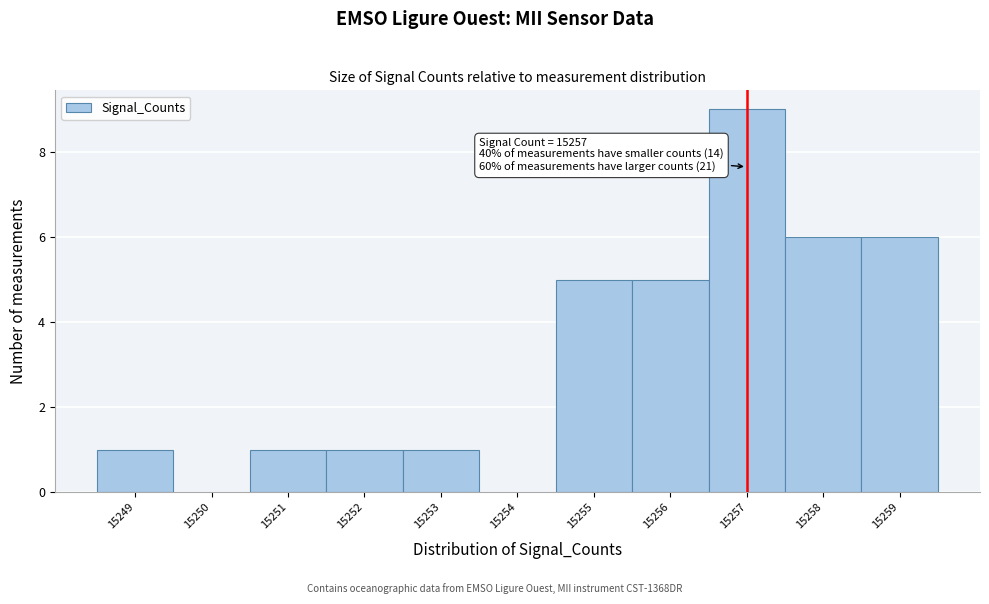

Which range on the x-axis has the tallest bar?

15256.5 to 15257.5